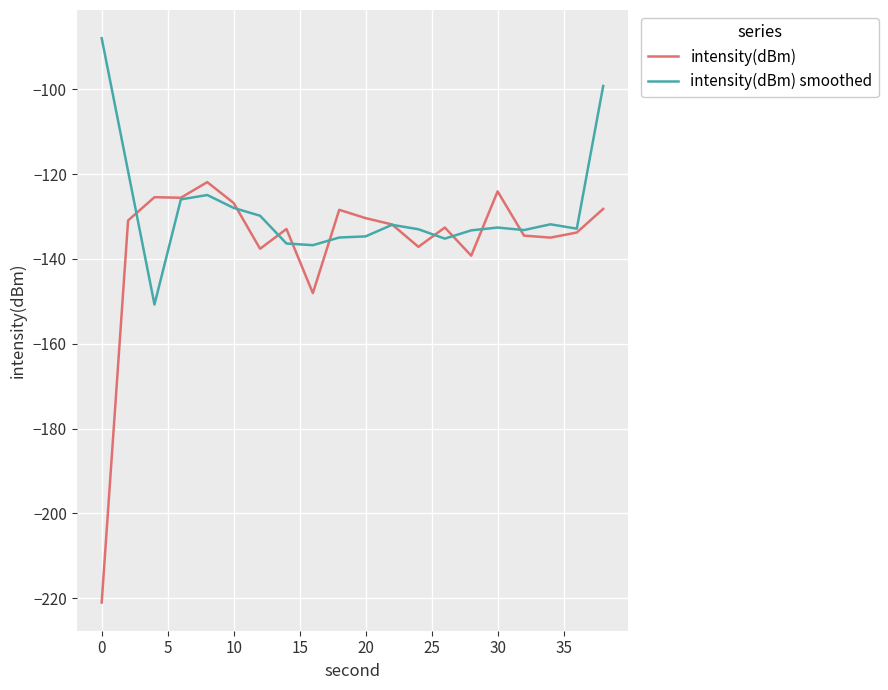

List the series in order of their overall mean, highest first.

intensity(dBm) smoothed, intensity(dBm)